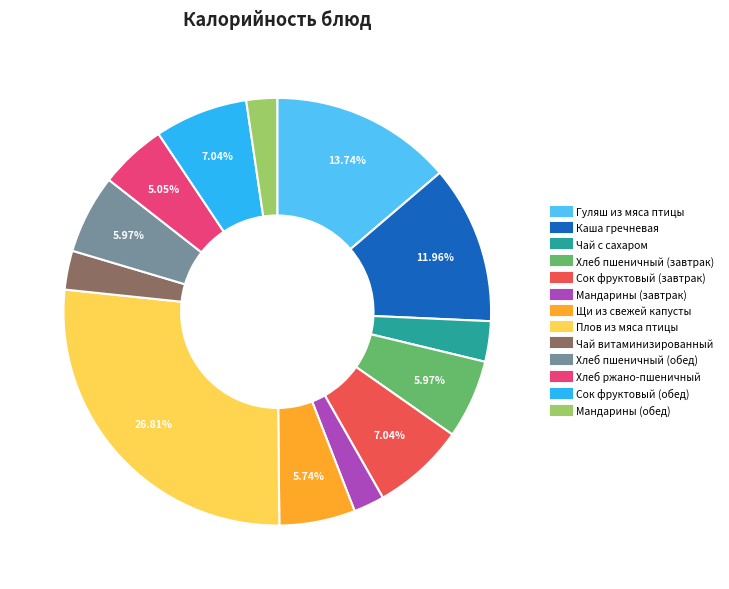

What is the largest slice in the pie chart?

Плов из мяса птицы